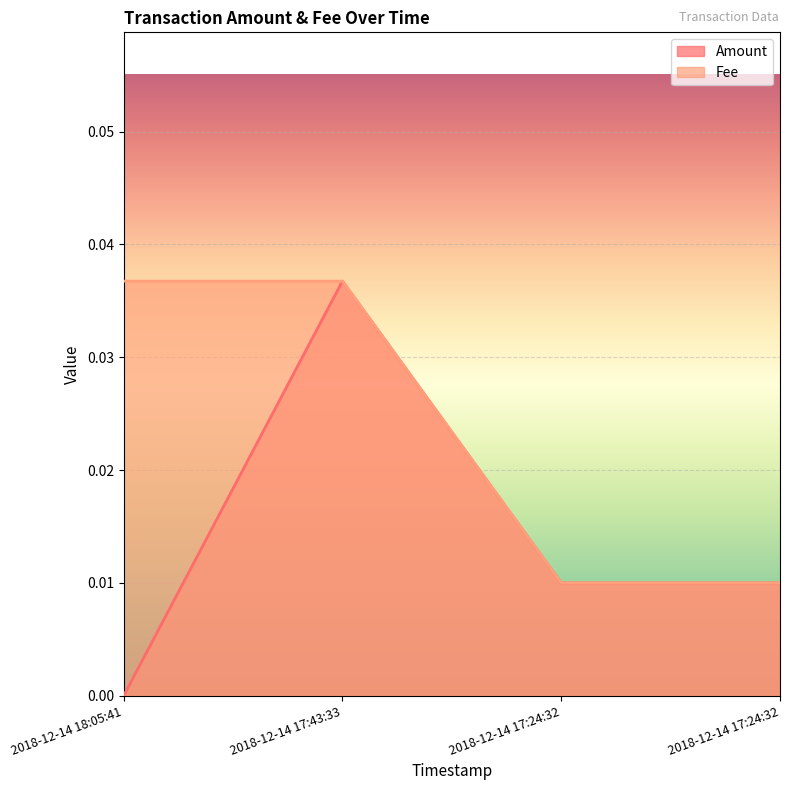

Where is Fee nearest to the value 0?

2018-12-14 17:24:32